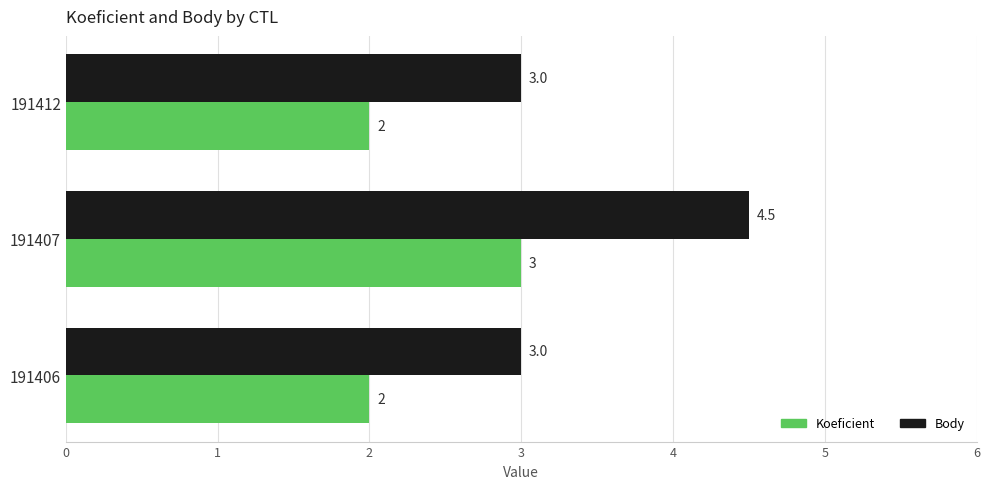

Is it true that Koeficient equals 2.0 at 191406?

True